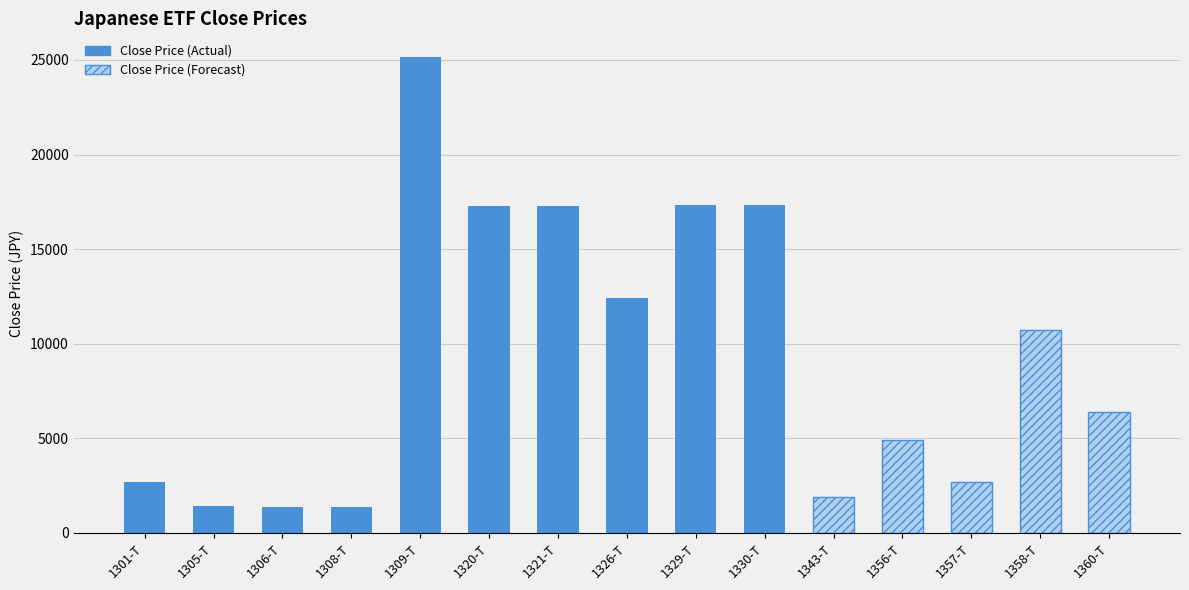

What is the label of the 12th bar from the right?

1308-T